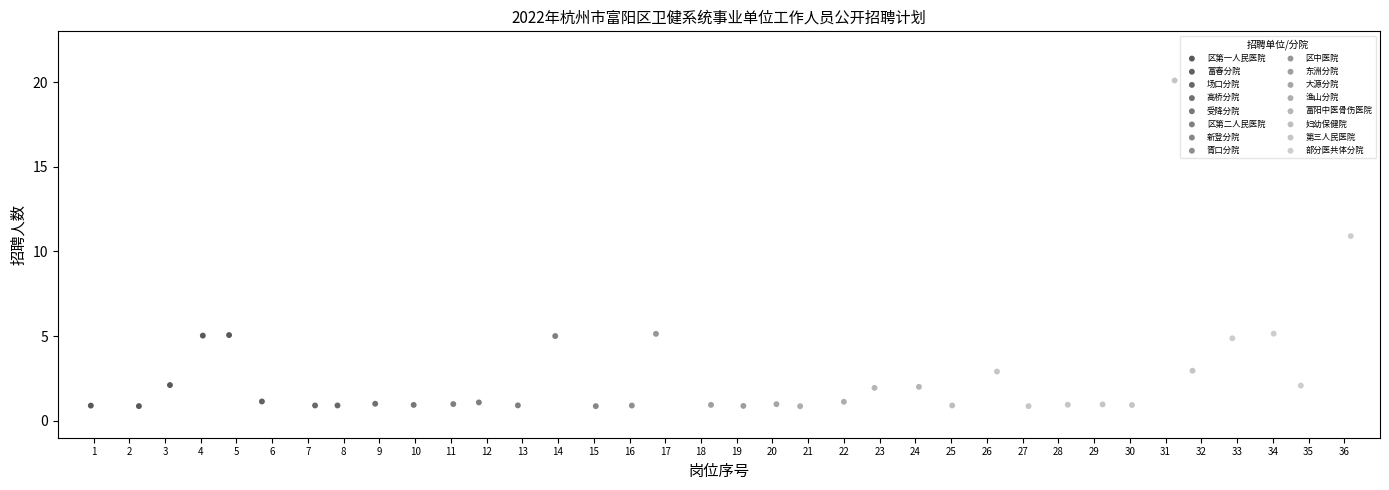

What are all the series names shown in the legend?

区第一人民医院, 富春分院, 场口分院, 高桥分院, 受降分院, 区第二人民医院, 新登分院, 胥口分院, 区中医院, 东洲分院, 大源分院, 渔山分院, 富阳中医骨伤医院, 妇幼保健院, 第三人民医院, 部分医共体分院